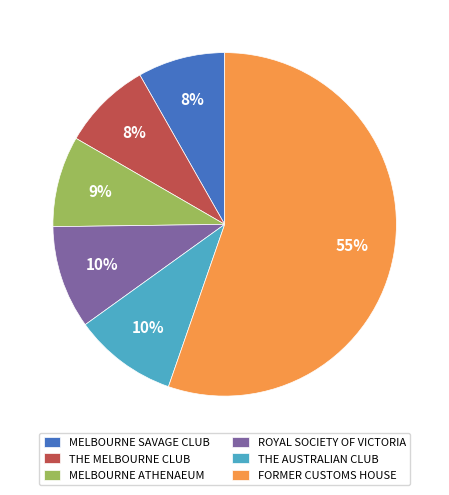

To the nearest percent, what is the combined percentage of MELBOURNE SAVAGE CLUB and THE AUSTRALIAN CLUB?

18%